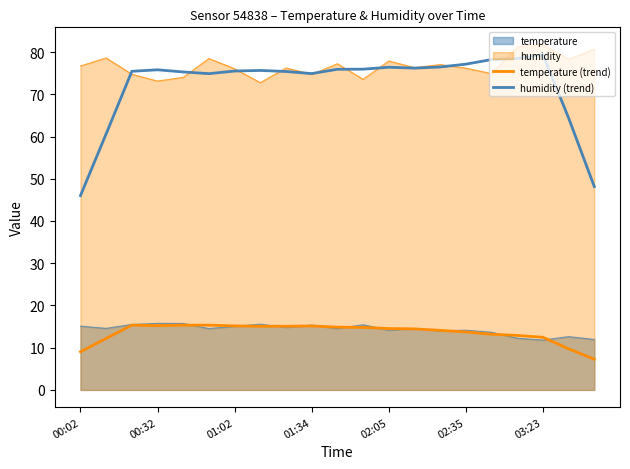

Does the chart have visible grid lines?

No